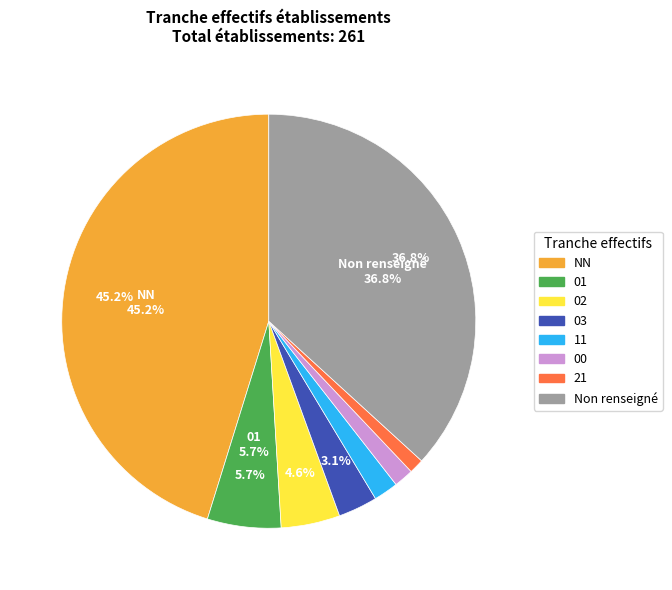

What portion of the pie excludes 02?

95.4%